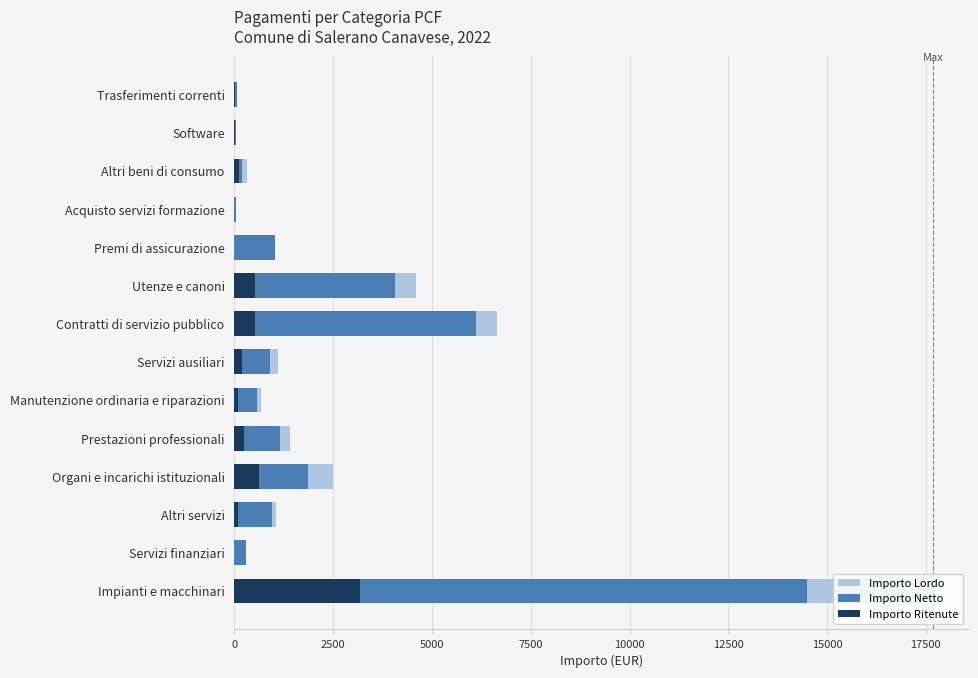

Reading right to left, extract all data points from this chart.

Importo Lordo: 73.3	40.3	308.6	45.0	1036.0	4603.5	6650.6	1098.0	684.3	1401.8	2498.4	1059.2	285.4	17690.0
Importo Netto: 60.1	33.0	185.9	45.0	1036.0	4072.9	6117.7	900.0	580.2	1147.8	1870.8	960.2	285.4	14500.0
Importo Ritenute: 13.2	7.3	122.7	0.0	0.0	530.6	532.9	198.0	104.1	254.0	627.6	99.0	0.0	3190.0